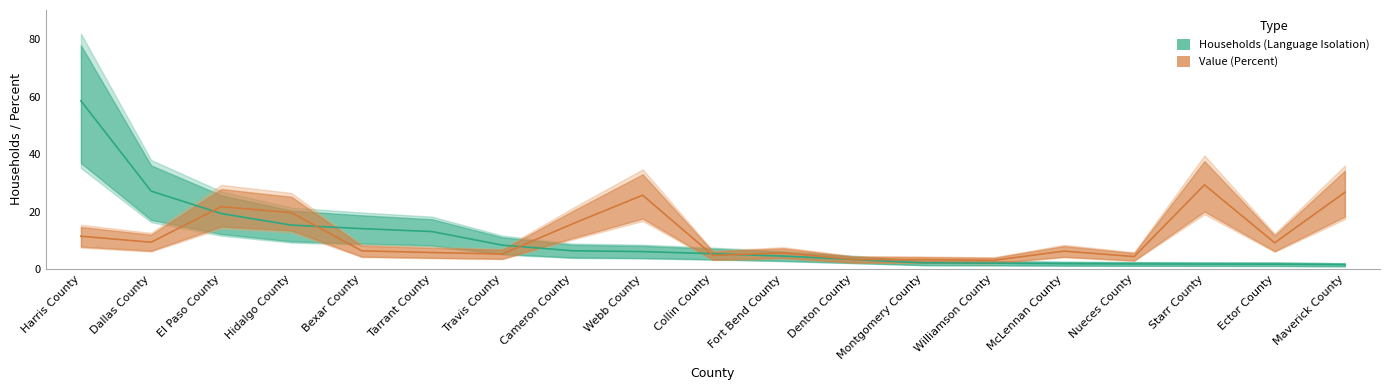

In Value (Percent), how many points are higher than both neighbors (excluding endpoints)?

5